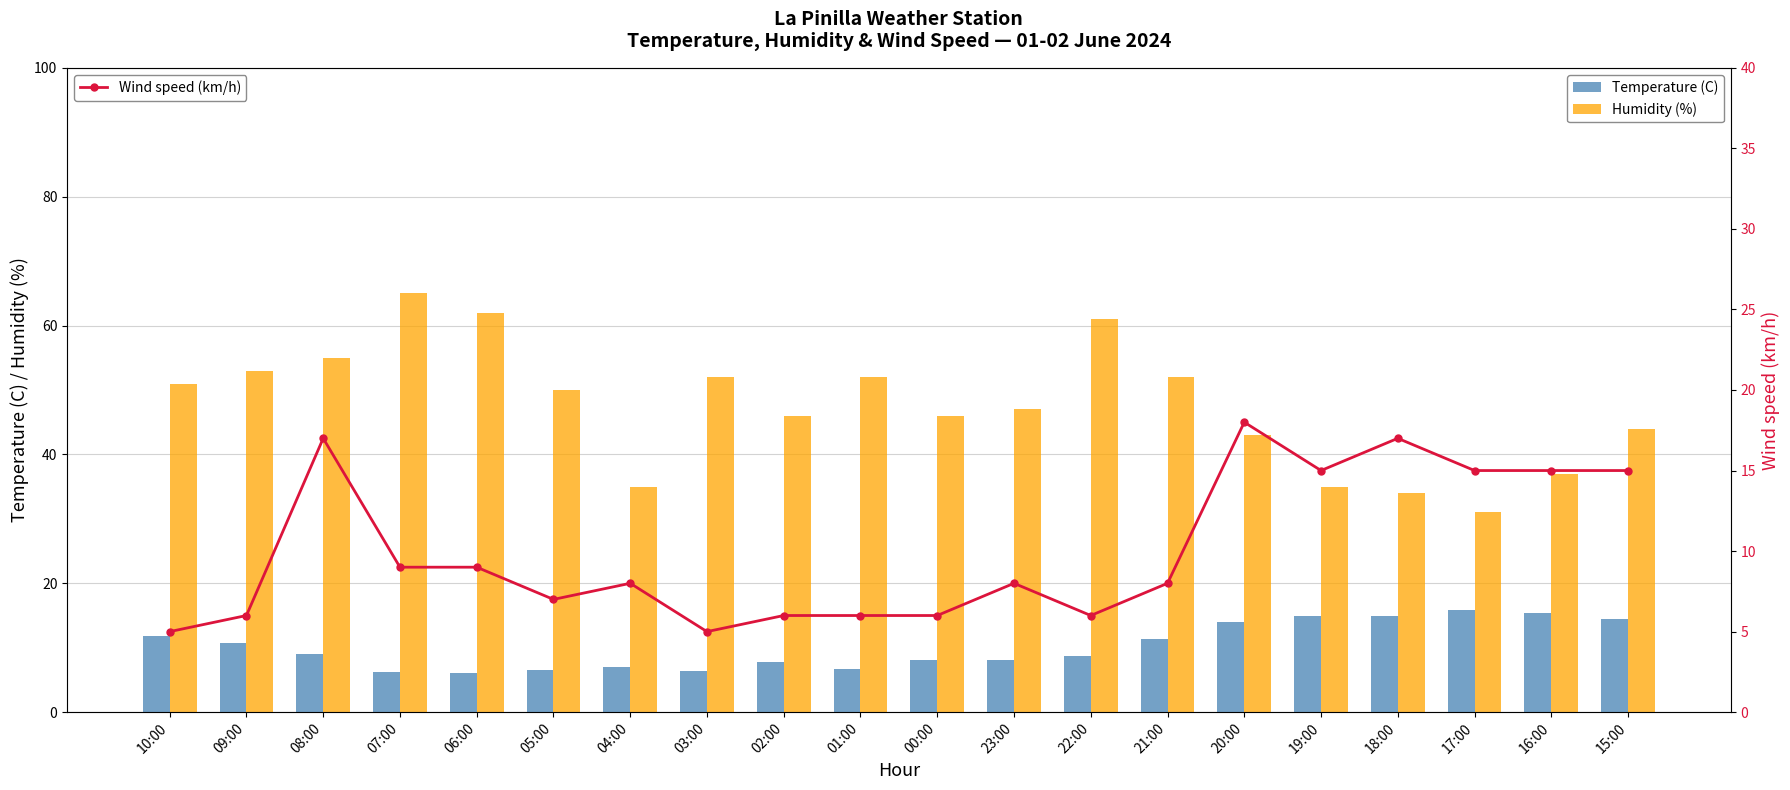

How many data points in Temperature (C) are above 9?

9